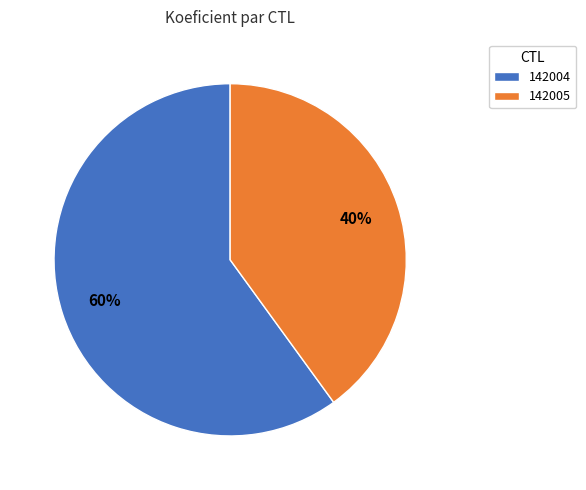

Which slice represents more than half of the pie?

142004